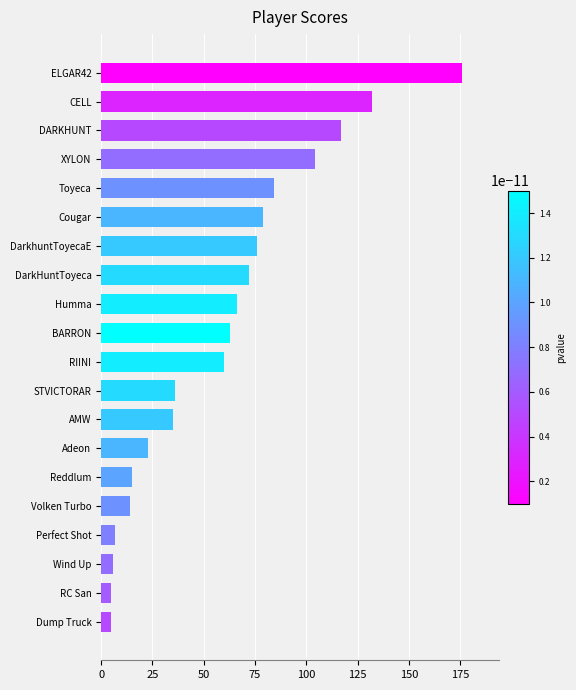

True or false: the data shows 36 at BARRON.

False